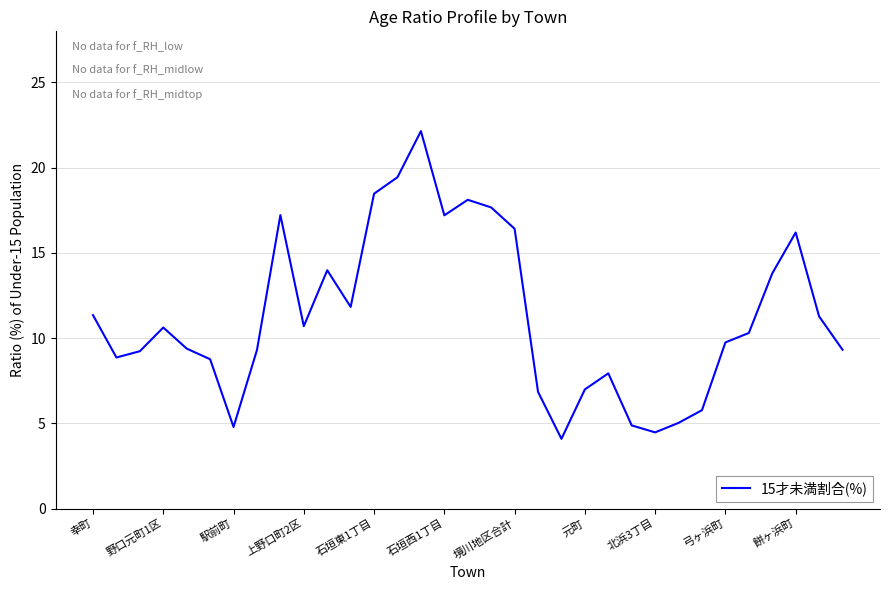

What is the greatest value displayed?

22.1